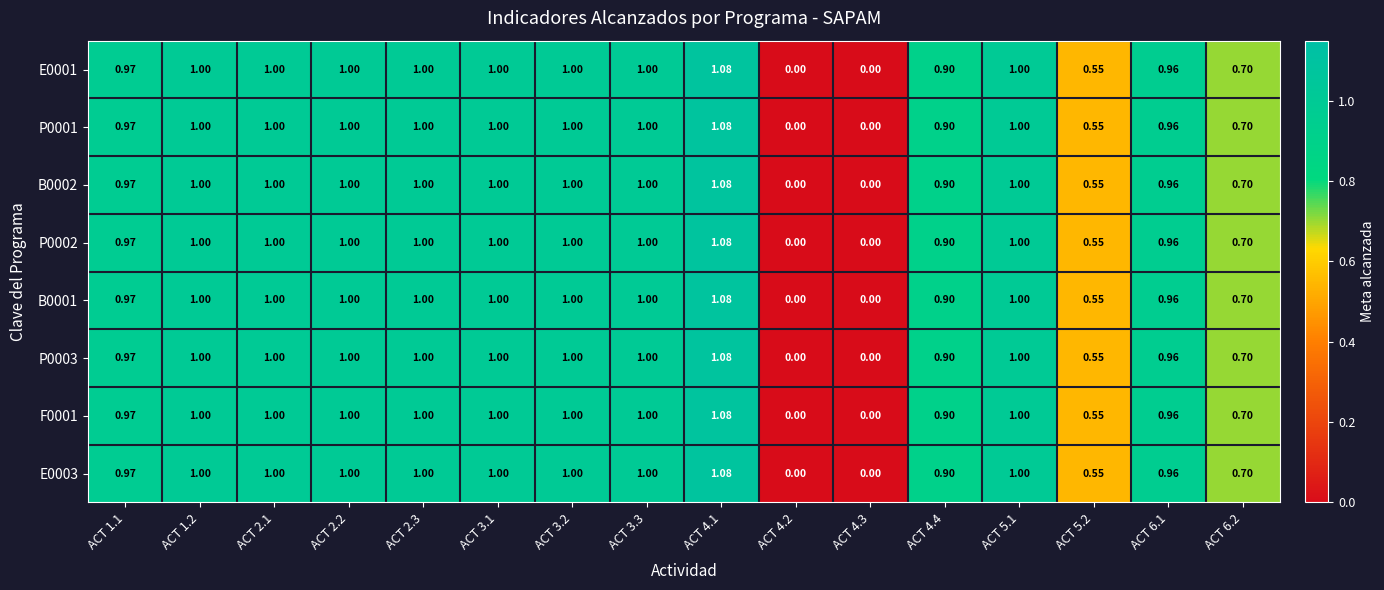

Is the value of B0002 at ACT 4.2 greater than the value of P0001 at ACT 3.3?

No